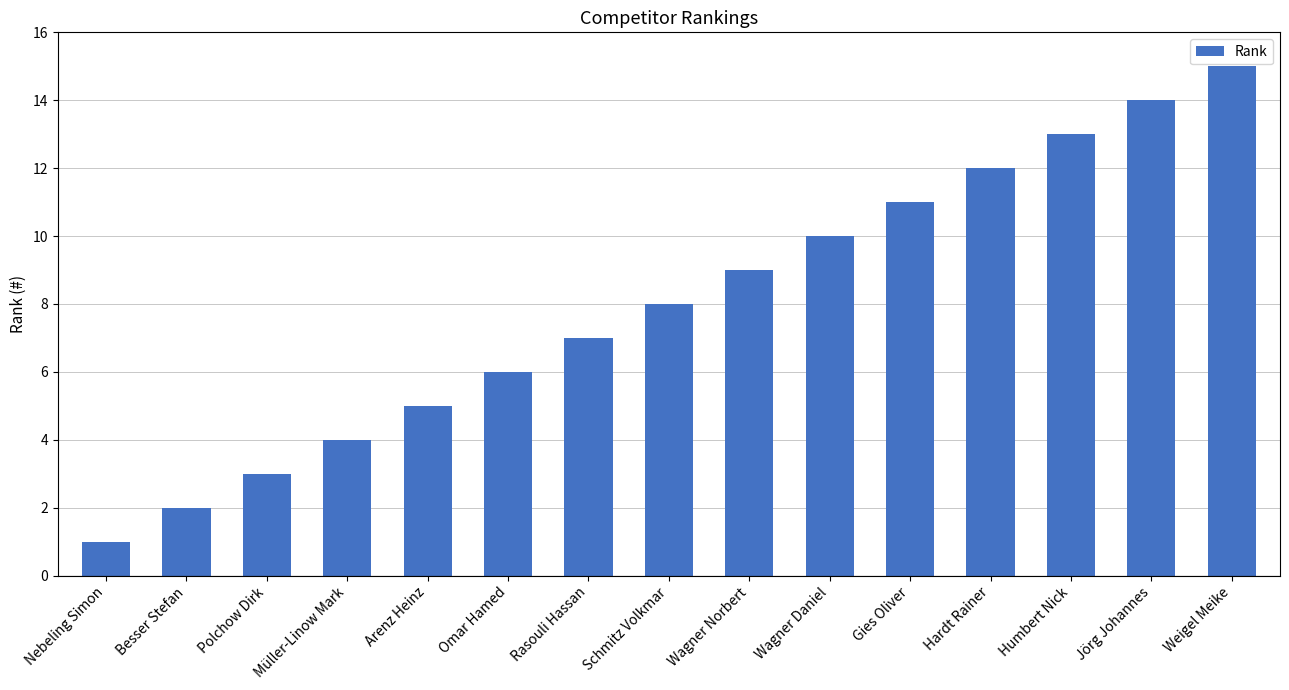

Which category has the highest value across all series?

Weigel Meike